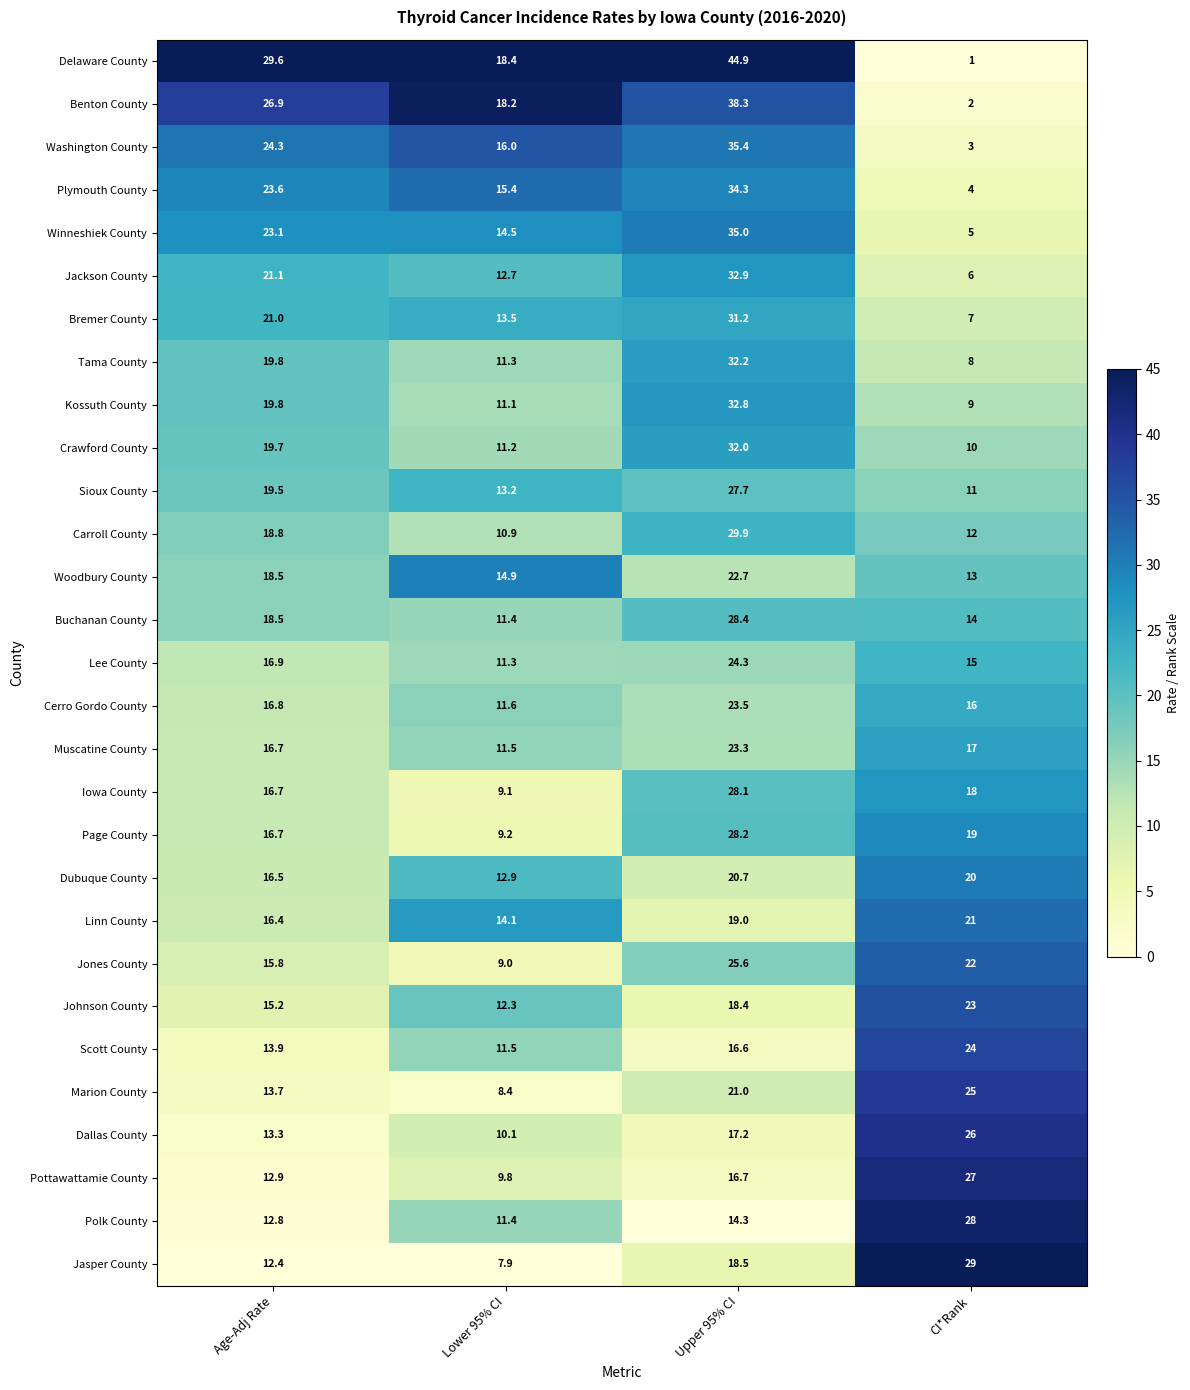

What is the difference between the highest and lowest values at Upper 95% CI?

30.6